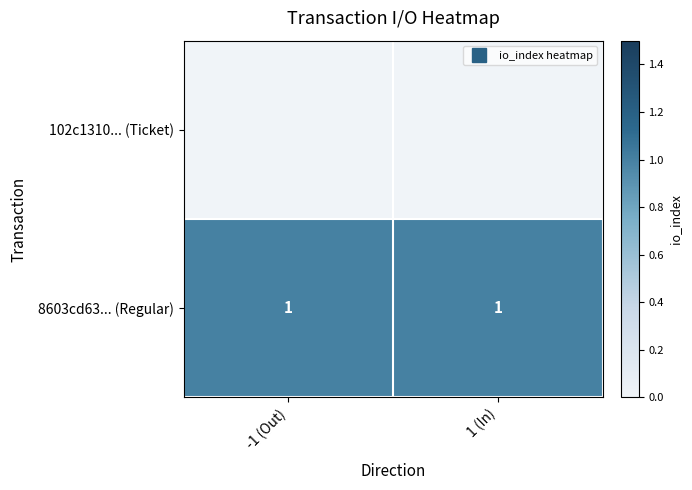

At which category is the sum across all series the highest?

-1 (Out)